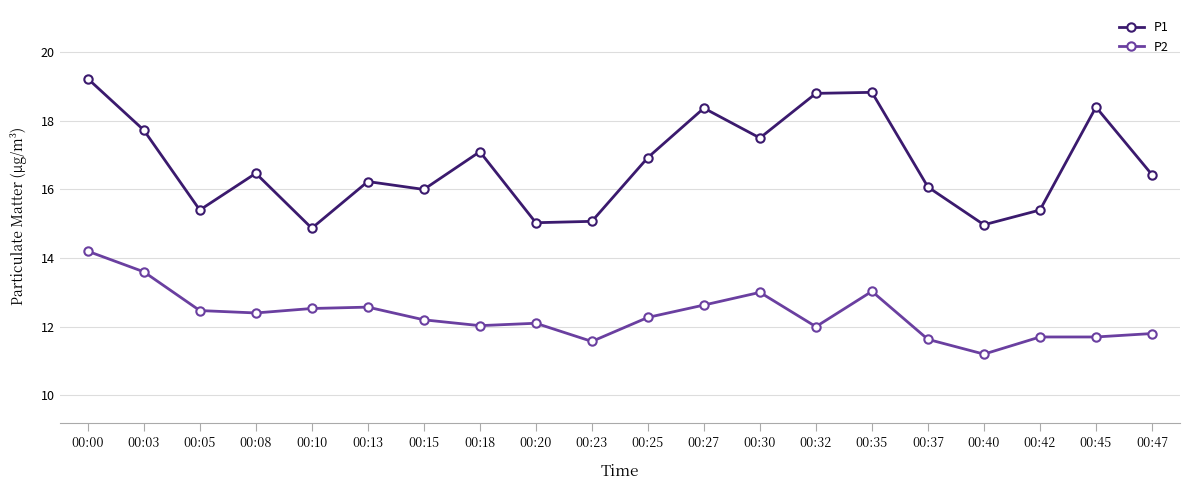

True or false: P1 has a value of 5.4 at 00:35.

False